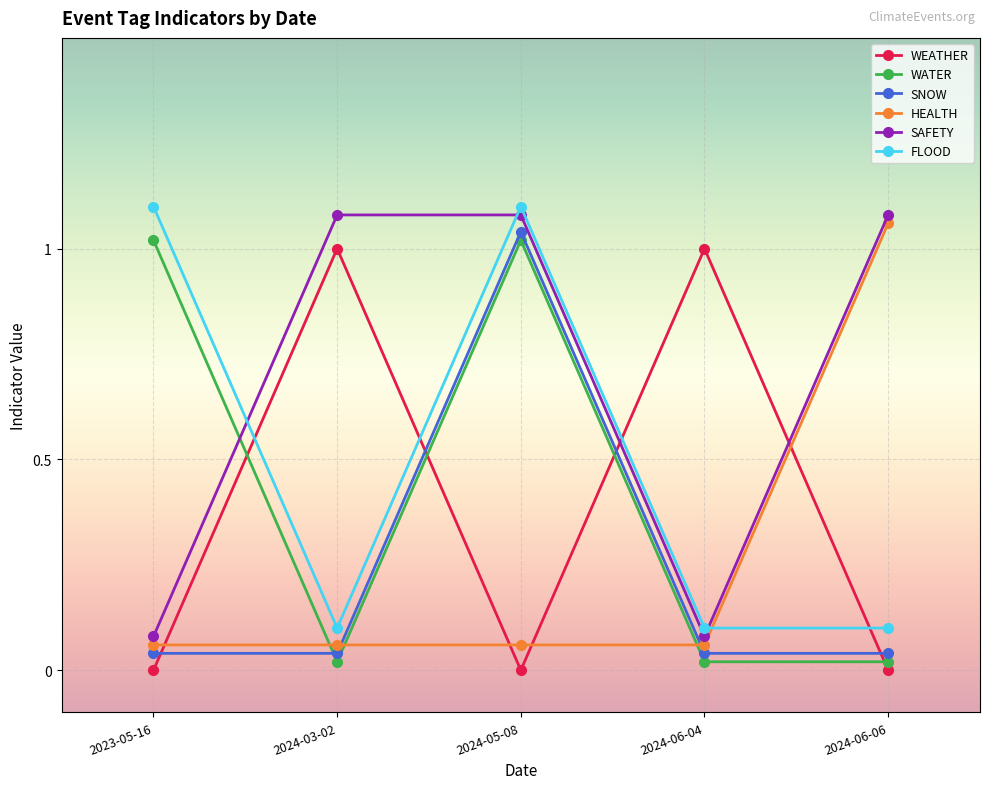

How many lines are shown in the chart?

6